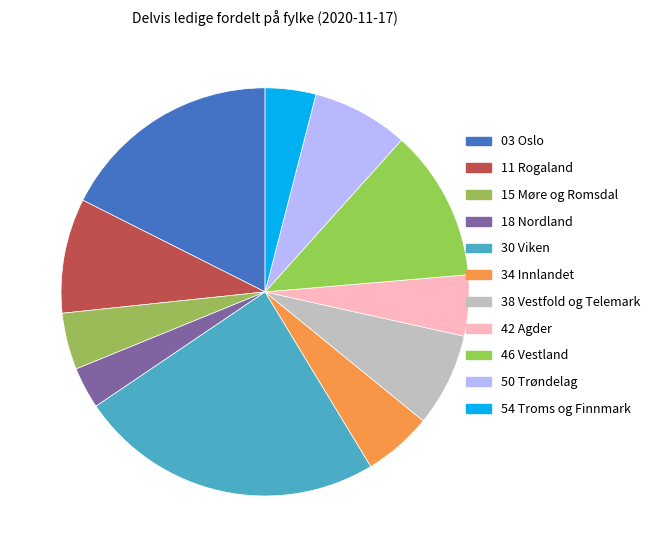

Count the number of slices in the pie.

11